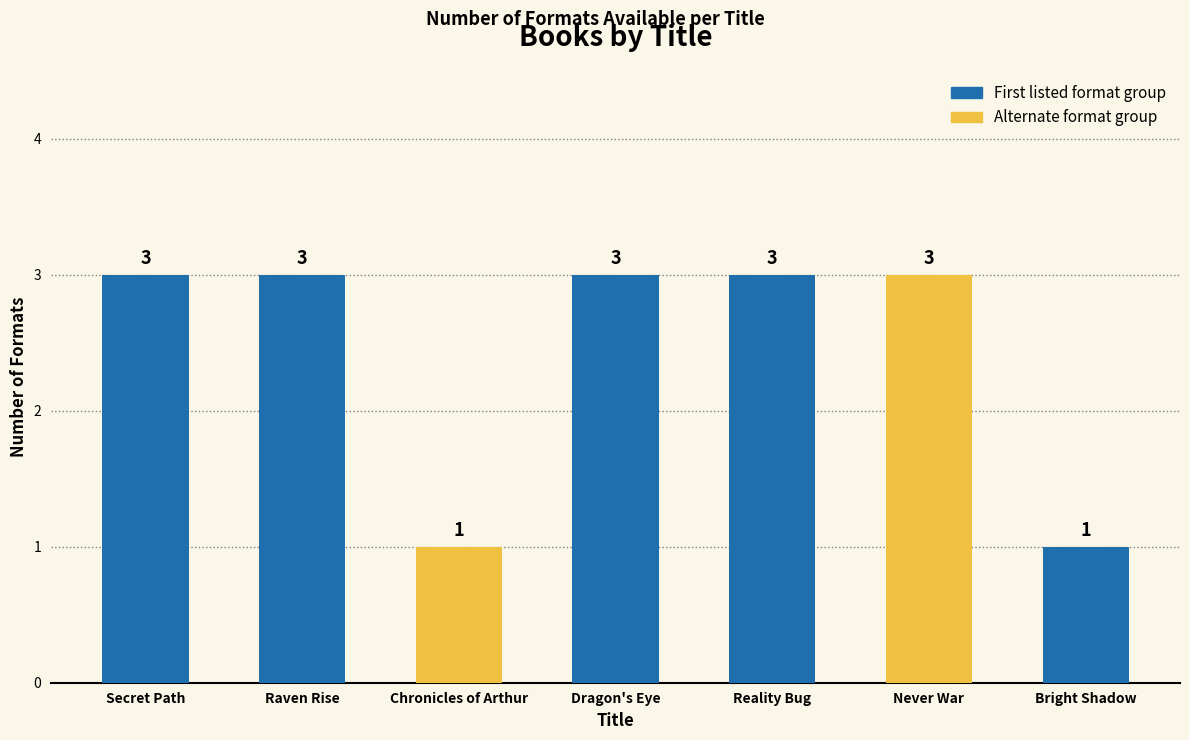

What is the average value?

2